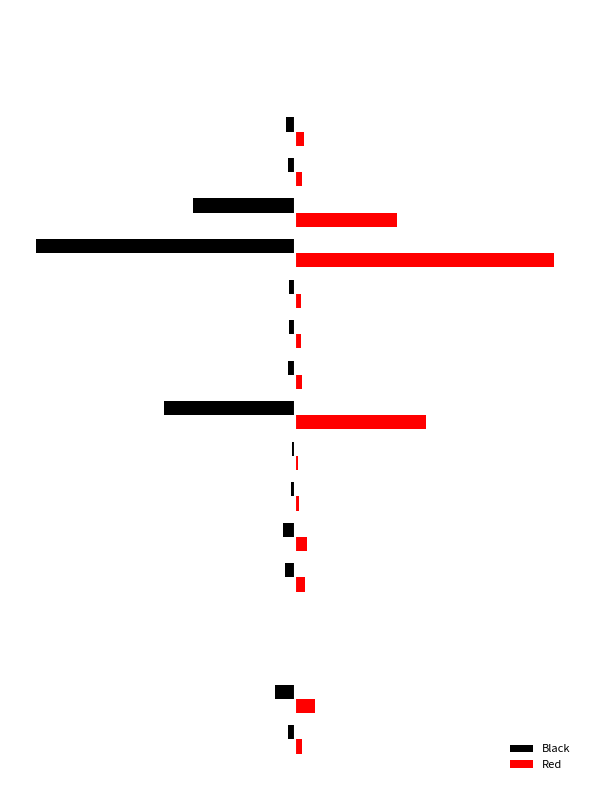

Reading left to right, list all the values displayed in this chart.

Black: 0=-2.6	1=-7.7	2=-0.1	3=-0.5	4=-3.7	5=-4.7	6=-1.4	7=-1.0	8=-50.4	9=-2.9	10=-2.4	11=-2.5	12=-100.0	13=-39.2	14=-2.5	15=-3.5	16=-0.0	17=-0.0
Red: 0=2.6	1=7.7	2=0.1	3=0.5	4=3.7	5=4.7	6=1.4	7=1.0	8=50.4	9=2.9	10=2.4	11=2.5	12=100.0	13=39.2	14=2.5	15=3.5	16=0.0	17=0.0